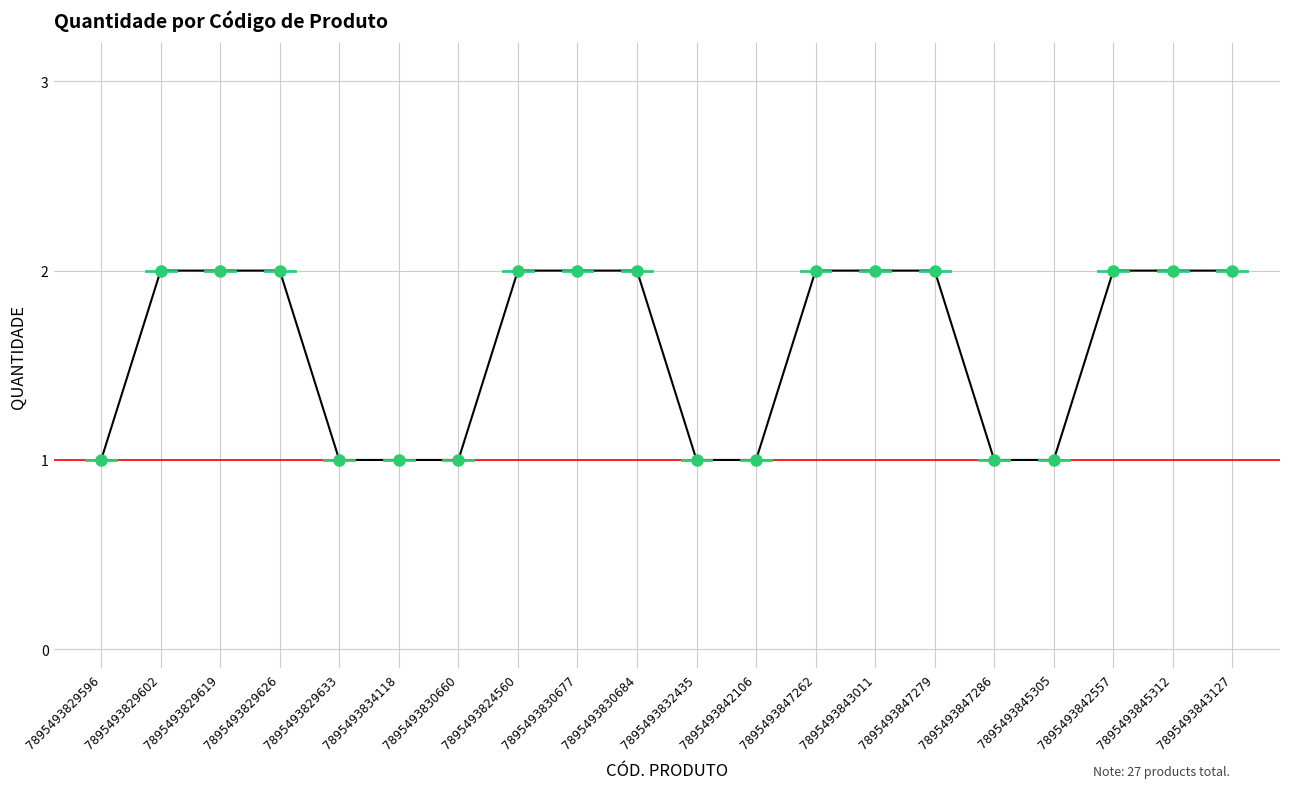

What is the difference between the second highest and minimum values?

1